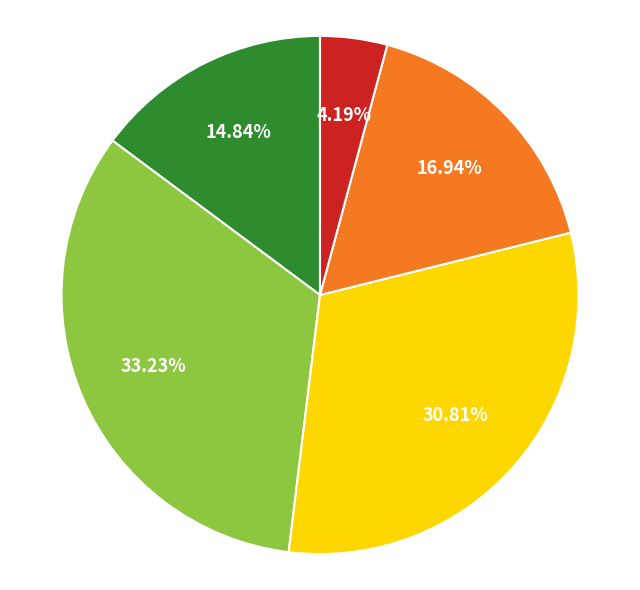

Does any single category account for the majority?

No